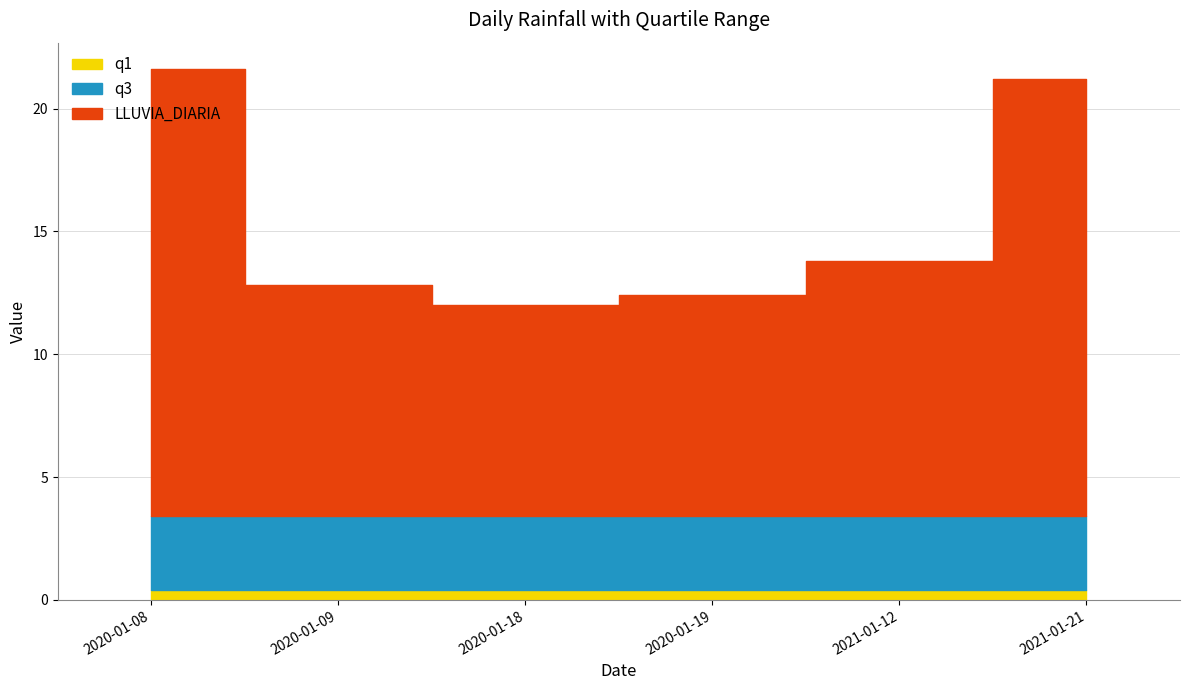

What is the label of the 4th point from the right?

2020-01-18